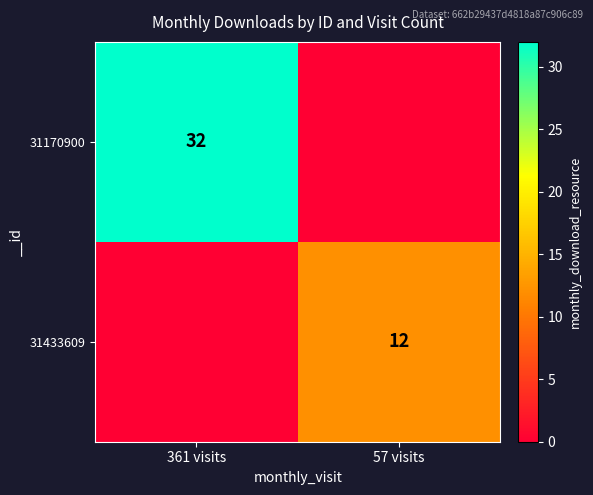

The value of 31170900 at 361 visits is 32. True or false?

True